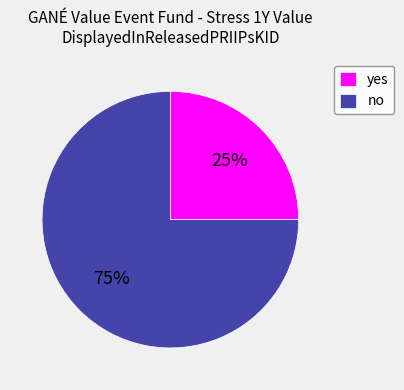

Is it true that yes is 12% of the pie?

False